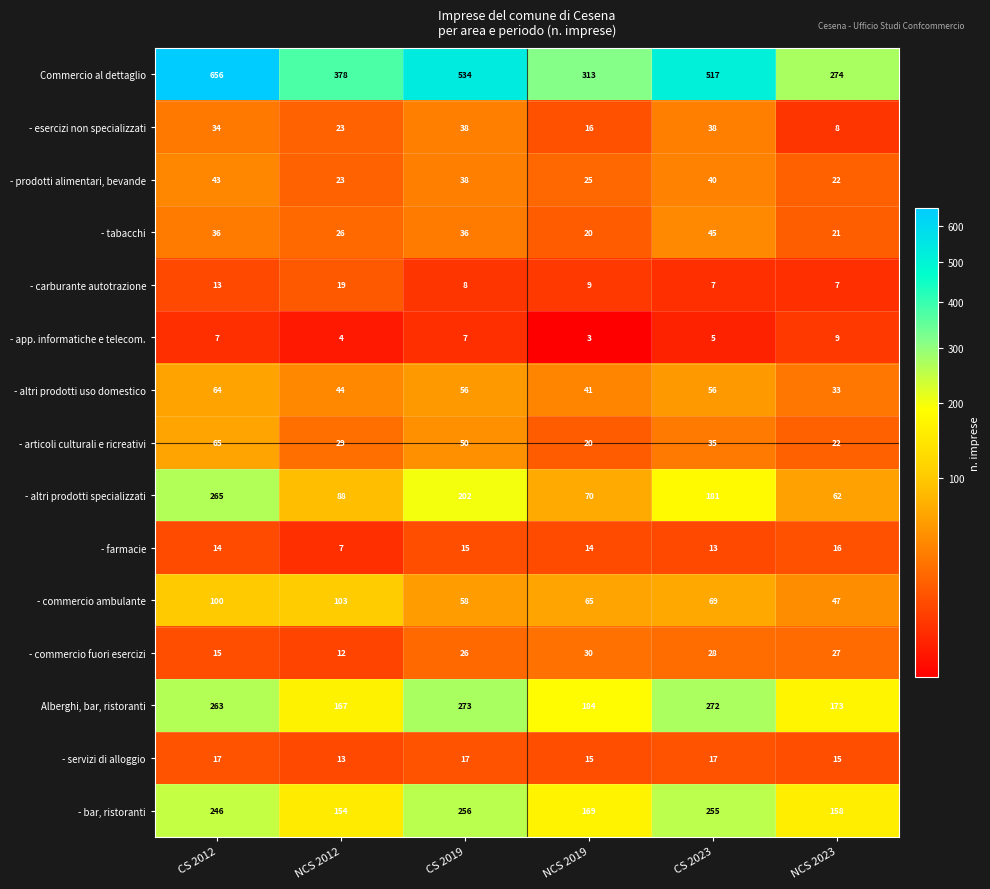

At how many categories does at least one series exceed 143?

6